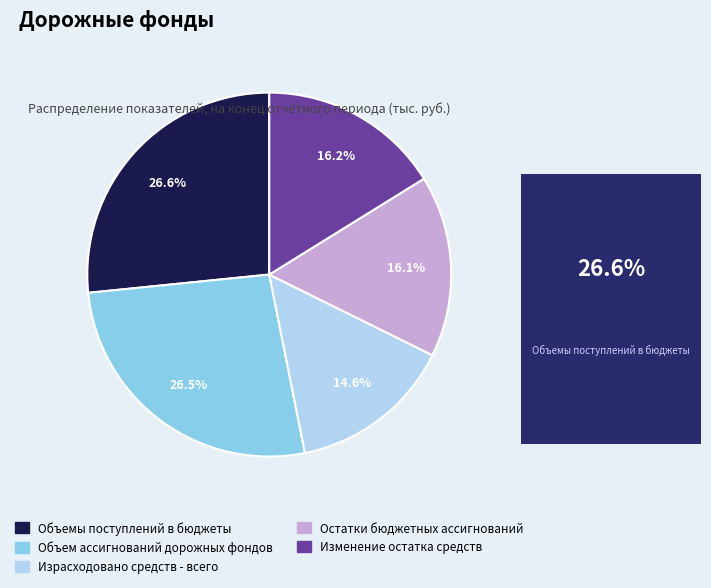

True or false: Объем ассигнований дорожных фондов accounts for 20% of the total.

False